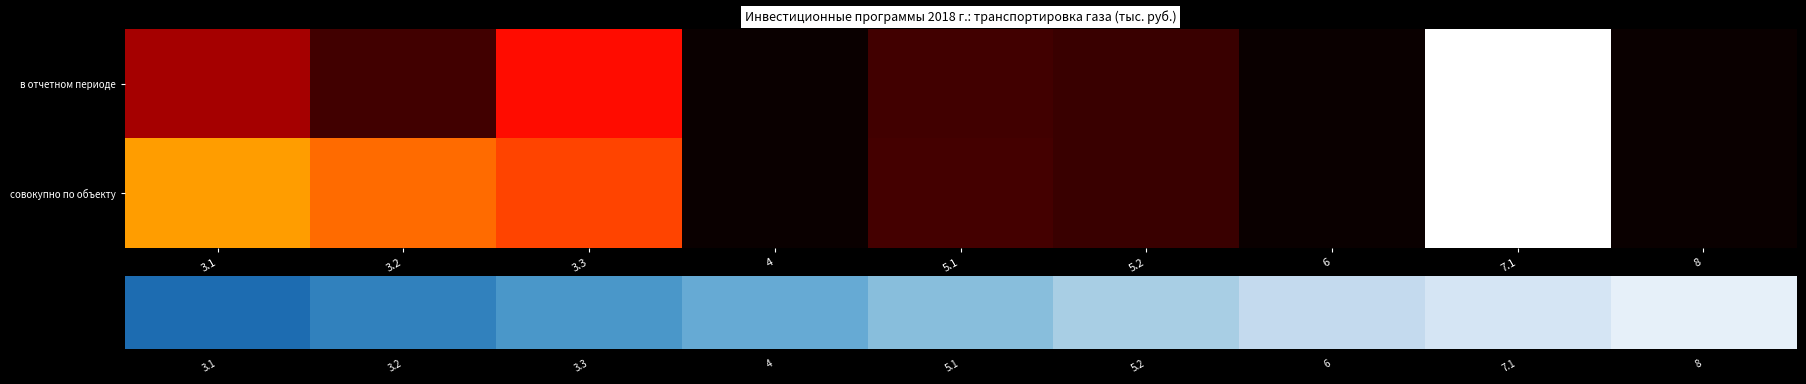

How many categories are shown in the chart?

9